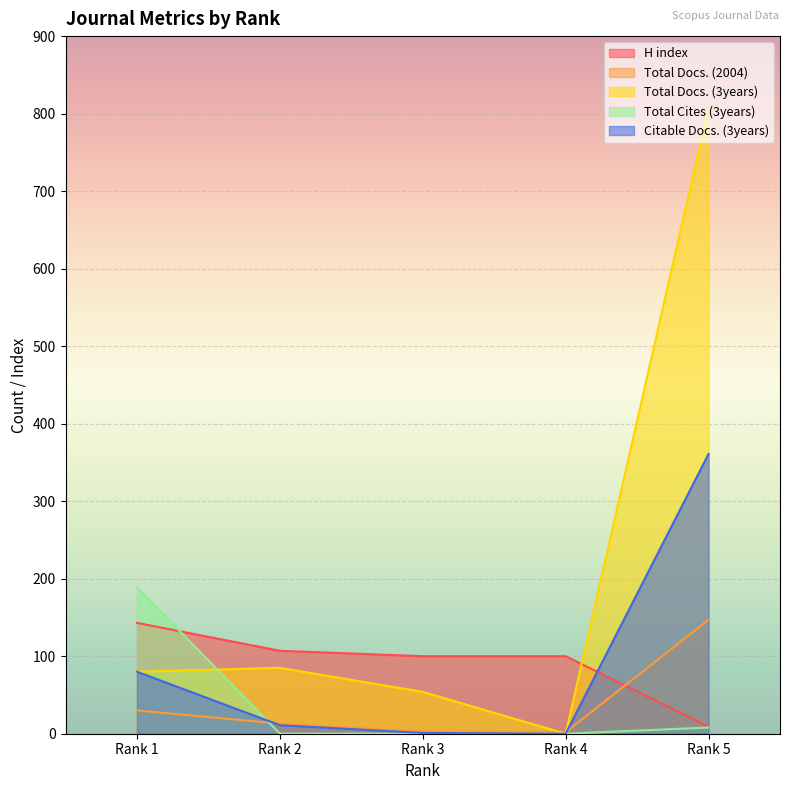

At how many categories does at least one series exceed 348?

1